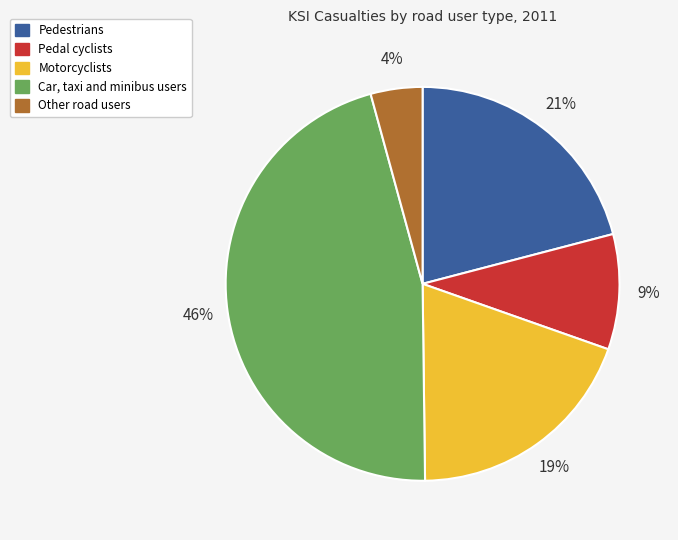

Which has a higher value, Motorcyclists or Car, taxi and minibus users?

Car, taxi and minibus users